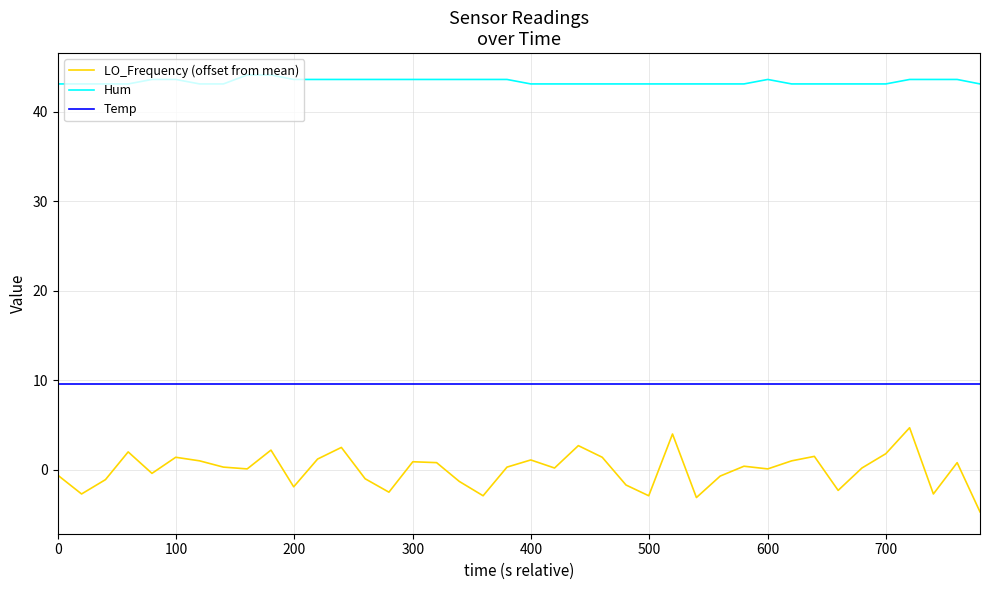

What is the average value of the Hum series?

43.4